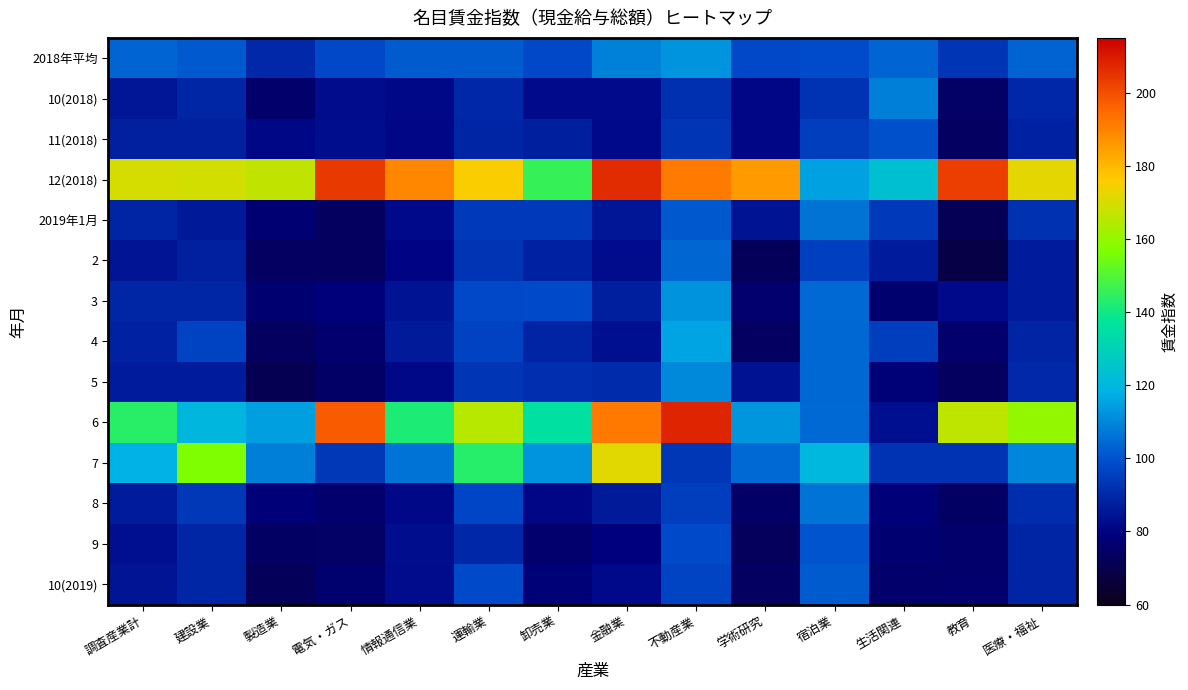

Reading right to left, extract all data points from this chart.

2018年平均: 医療・福祉=103.1	教育=93.3	生活関連=103.3	宿泊業=98.6	学術研究=97.7	不動産業=112.6	金融業=109.0	卸売業=97.8	運輸業=101.6	情報通信業=101.6	電気・ガス=97.8	製造業=89.9	建設業=101.2	調査産業計=103.3
10(2018): 医療・福祉=89.4	教育=74.6	生活関連=108.6	宿泊業=92.6	学術研究=81.0	不動産業=91.6	金融業=82.2	卸売業=82.4	運輸業=89.4	情報通信業=81.5	電気・ガス=82.5	製造業=75.5	建設業=89.1	調査産業計=85.4
11(2018): 医療・福祉=87.9	教育=73.9	生活関連=99.6	宿泊業=95.2	学術研究=81.0	不動産業=93.0	金融業=82.0	卸売業=87.3	運輸業=88.8	情報通信業=80.9	電気・ガス=82.9	製造業=81.2	建設業=87.7	調査産業計=87.8
12(2018): 医療・福祉=172.3	教育=203.1	生活関連=123.1	宿泊業=115.0	学術研究=185.4	不動産業=191.4	金融業=206.7	卸売業=145.7	運輸業=175.4	情報通信業=189.0	電気・ガス=204.1	製造業=166.6	建設業=169.5	調査産業計=169.8
2019年1月: 医療・福祉=92.0	教育=71.8	生活関連=94.0	宿泊業=106.3	学術研究=84.3	不動産業=100.9	金融業=85.2	卸売業=94.2	運輸業=94.4	情報通信業=82.0	電気・ガス=73.6	製造業=77.0	建設業=86.0	調査産業計=88.8
2: 医療・福祉=86.8	教育=68.9	生活関連=86.4	宿泊業=95.5	学術研究=72.6	不動産業=103.6	金融業=82.7	卸売業=88.1	運輸業=92.7	情報通信業=80.6	電気・ガス=73.6	製造業=74.0	建設業=87.7	調査産業計=84.6
3: 医療・福祉=86.8	教育=82.0	生活関連=76.6	宿泊業=104.4	学術研究=76.1	不動産業=112.3	金融業=87.4	卸売業=97.9	運輸業=97.6	情報通信業=84.5	電気・ガス=78.7	製造業=76.9	建設業=89.3	調査産業計=89.3
4: 医療・福祉=88.5	教育=76.0	生活関連=95.3	宿泊業=104.1	学術研究=74.1	不動産業=115.5	金融業=83.4	卸売業=88.7	運輸業=96.3	情報通信業=86.3	電気・ガス=76.2	製造業=73.4	建設業=96.5	調査産業計=88.1
5: 医療・福祉=89.8	教育=73.4	生活関連=78.1	宿泊業=104.1	学術研究=84.1	不動産業=110.5	金融業=90.4	卸売業=91.2	運輸業=93.2	情報通信業=81.7	電気・ガス=75.1	製造業=70.9	建設業=86.9	調査産業計=86.9
6: 医療・福祉=159.8	教育=166.5	生活関連=83.4	宿泊業=104.5	学術研究=112.7	不動産業=208.0	金融業=191.7	卸売業=135.5	運輸業=165.3	情報通信業=141.9	電気・ガス=197.7	製造業=114.5	建設業=119.9	調査産業計=143.7
7: 医療・福祉=109.9	教育=92.4	生活関連=92.4	宿泊業=120.2	学術研究=104.2	不動産業=93.6	金融業=171.7	卸売業=112.4	運輸業=143.5	情報通信業=106.6	電気・ガス=93.8	製造業=108.6	建設業=156.7	調査産業計=118.2
8: 医療・福祉=91.1	教育=74.5	生活関連=78.4	宿泊業=106.5	学術研究=75.1	不動産業=95.3	金融業=86.3	卸売業=80.9	運輸業=97.1	情報通信業=81.7	電気・ガス=75.9	製造業=78.3	建設業=93.8	調査産業計=86.7
9: 医療・福祉=88.8	教育=75.6	生活関連=76.9	宿泊業=100.4	学術研究=72.9	不動産業=98.1	金融業=79.3	卸売業=75.8	運輸業=89.4	情報通信業=82.8	電気・ガス=74.6	製造業=74.3	建設業=89.3	調査産業計=83.5
10(2019): 医療・福祉=88.6	教育=75.9	生活関連=75.6	宿泊業=101.5	学術研究=74.0	不動産業=96.9	金融業=81.8	卸売業=77.9	運輸業=97.9	情報通信業=82.5	電気・ガス=76.5	製造業=72.7	建設業=89.3	調査産業計=84.7